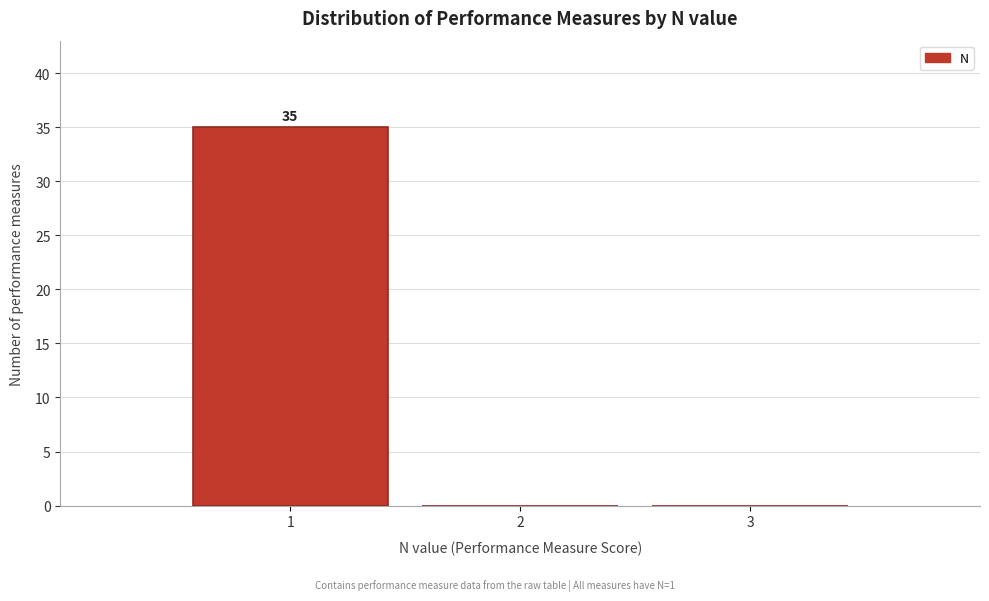

Over which range of the x-axis is the bar tallest?

0.5 to 1.5